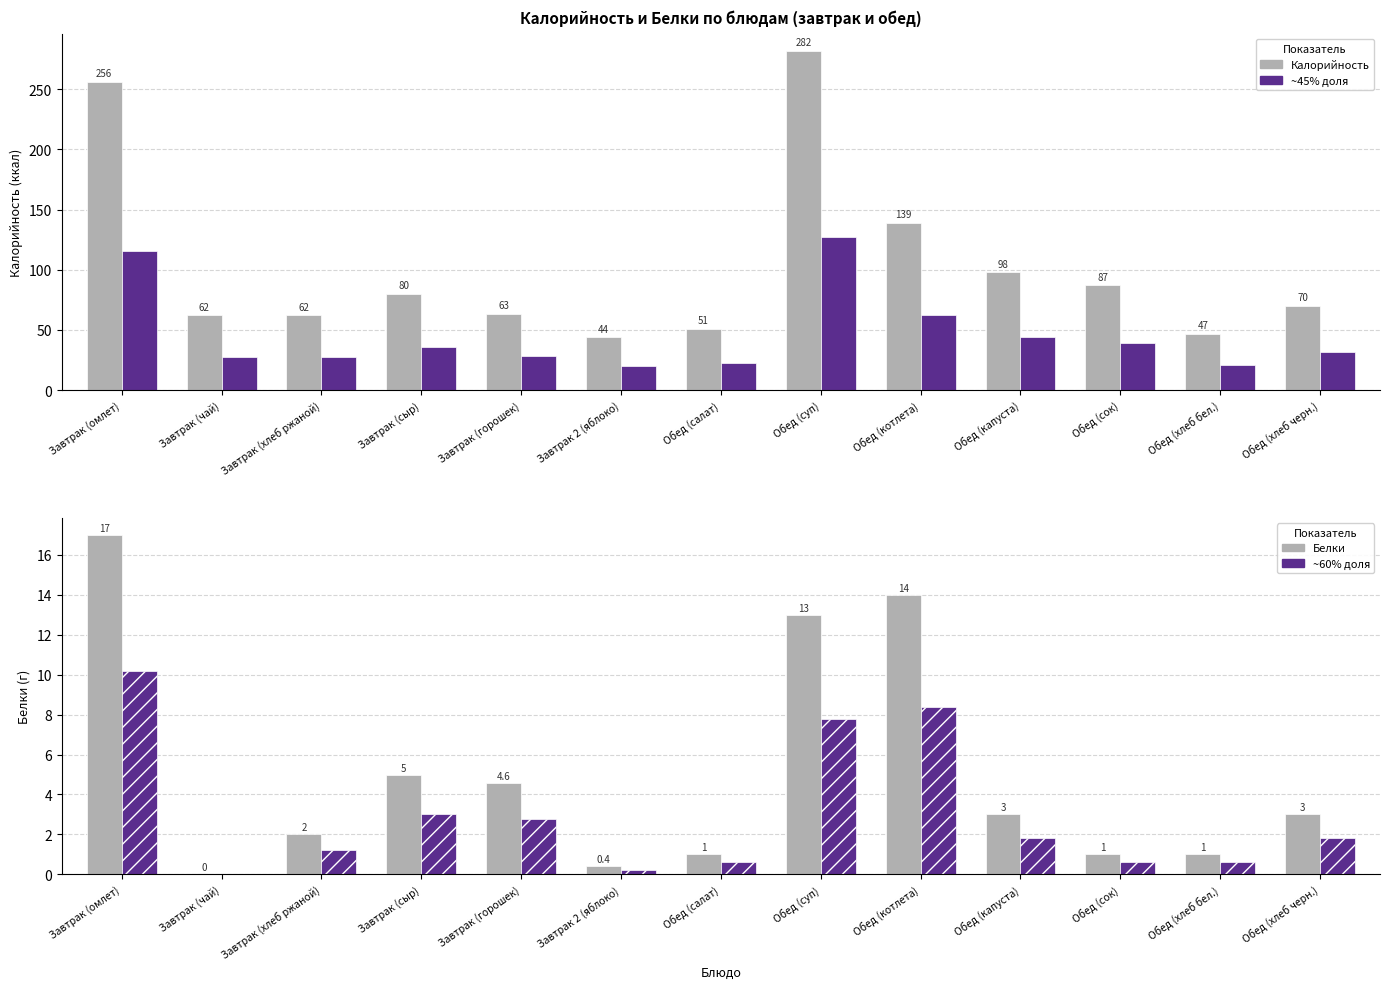

True or false: Калорийность has a value of 64.4 at Завтрак 2 (яблоко).

False